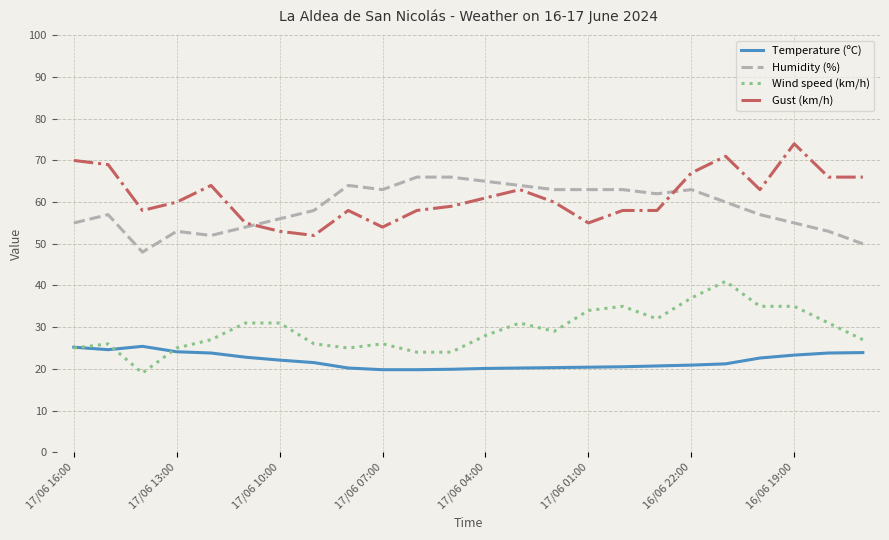

Rank the series by their maximum value, from highest to lowest.

Gust (km/h), Humidity (%), Wind speed (km/h), Temperature (ºC)